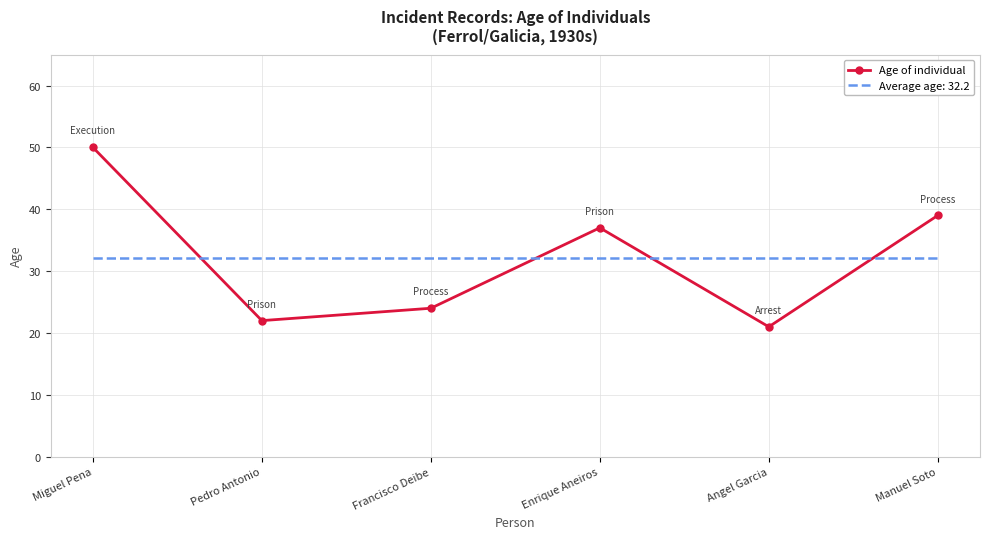

What is the spread (max minus min) of values at Enrique Aneiros?

4.8